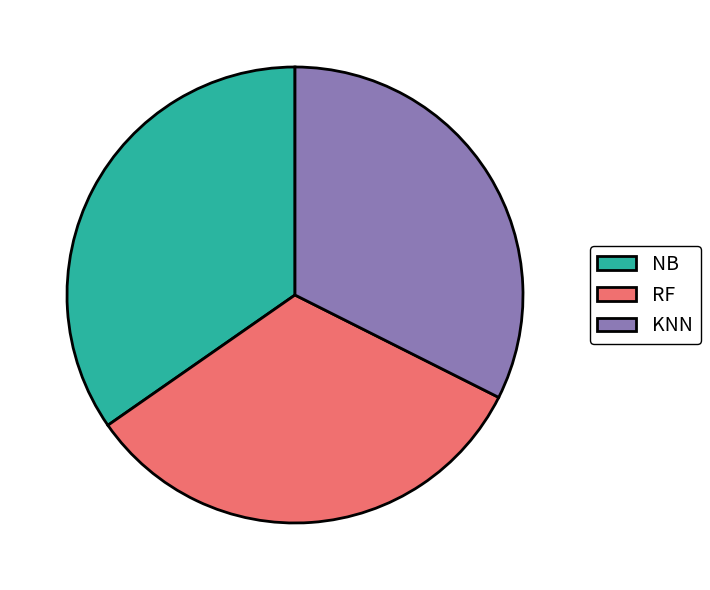

How many slices are in this pie chart?

3